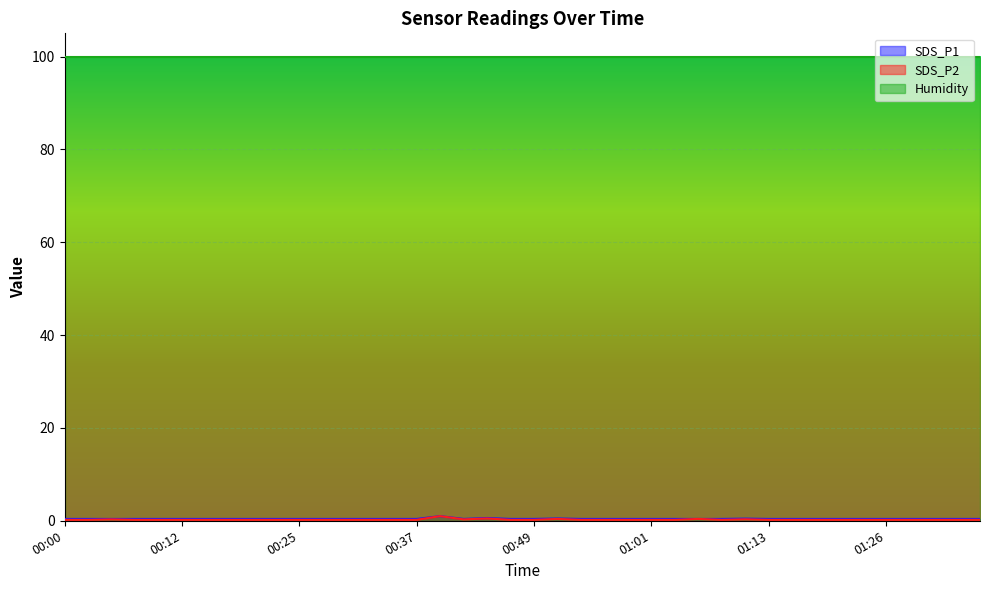

Does the chart display data point markers on the line(s)?

No